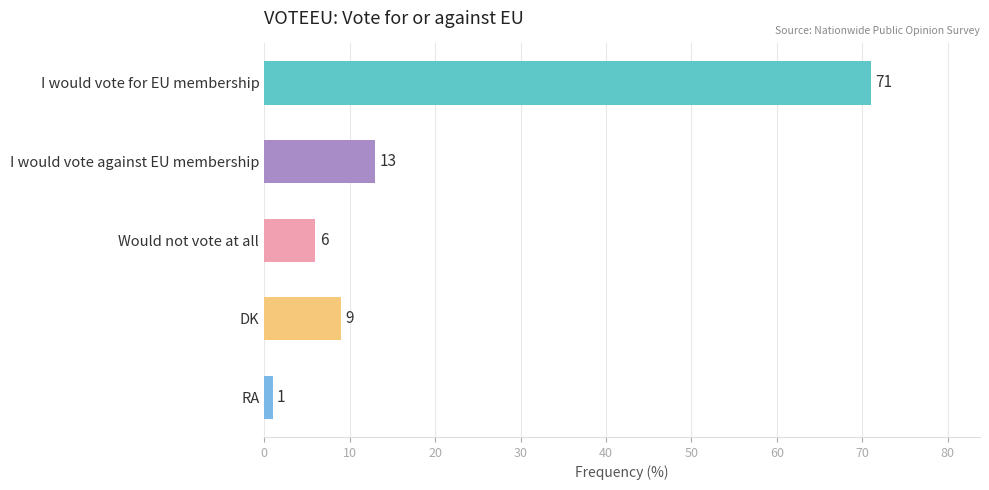

List the labels in order of value, largest first.

I would vote for EU membership, I would vote against EU membership, DK, Would not vote at all, RA